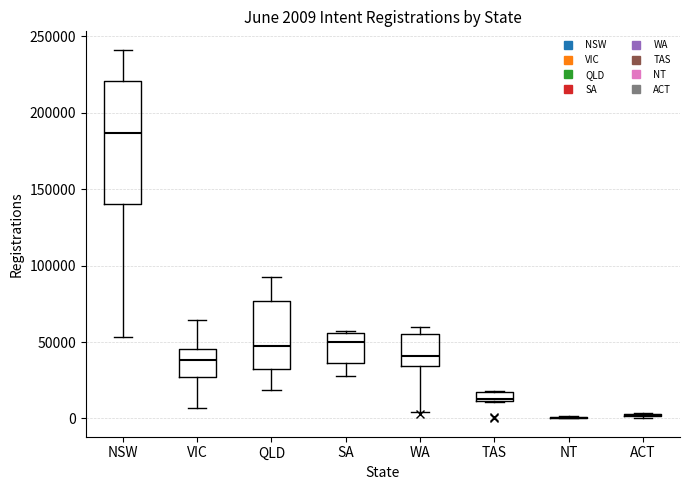

Which box is the tallest, from its lower edge to its upper edge?

NSW